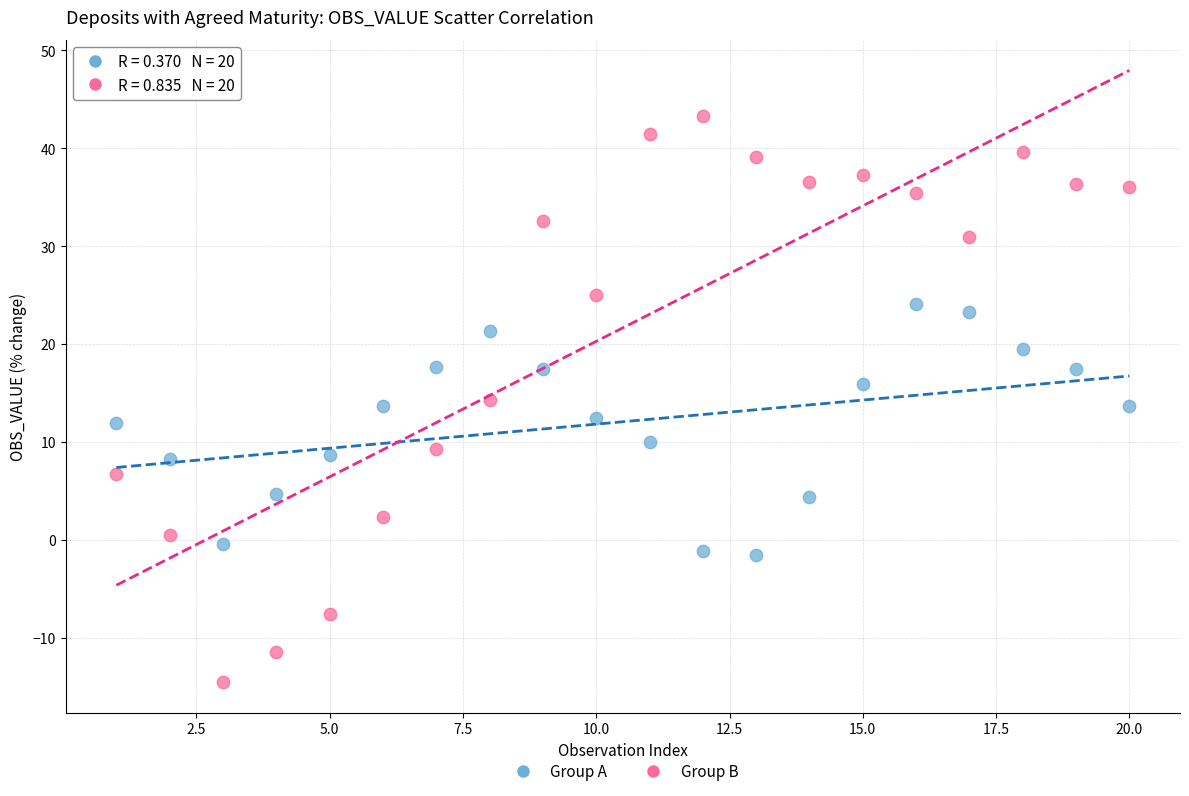

Across all data points, what is the range of X values (max minus min)?

19.0